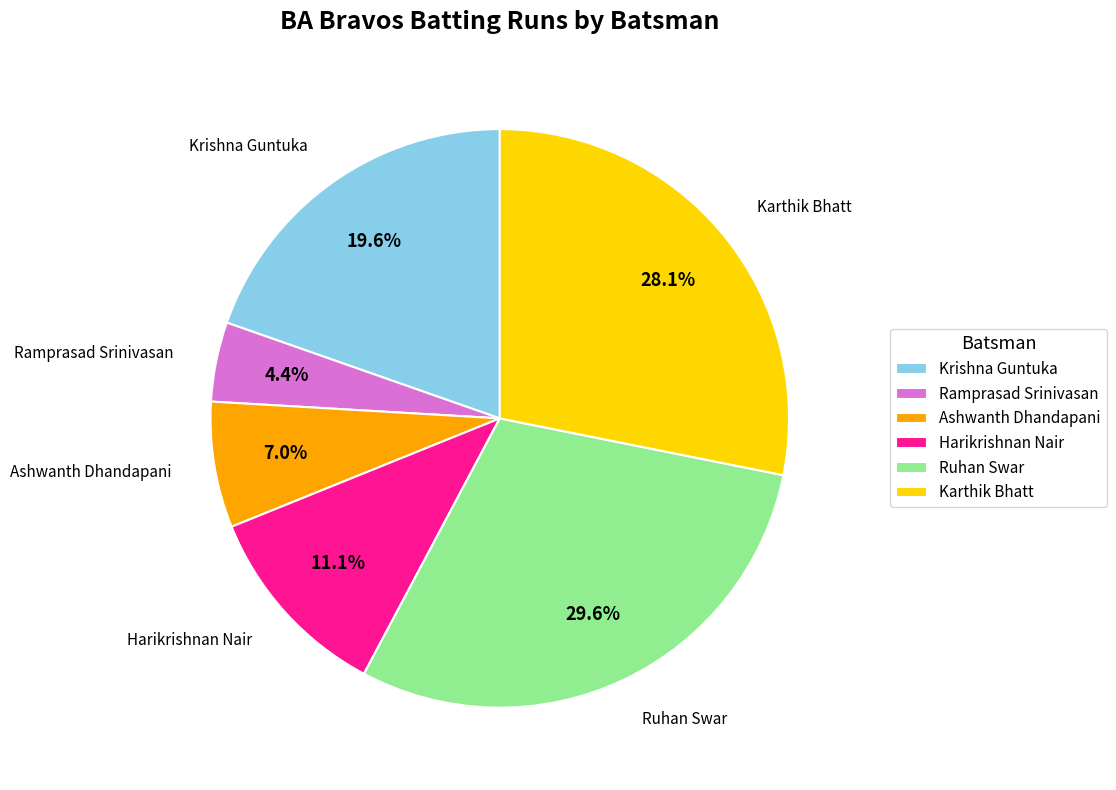

Which slice is the smallest?

Ramprasad Srinivasan